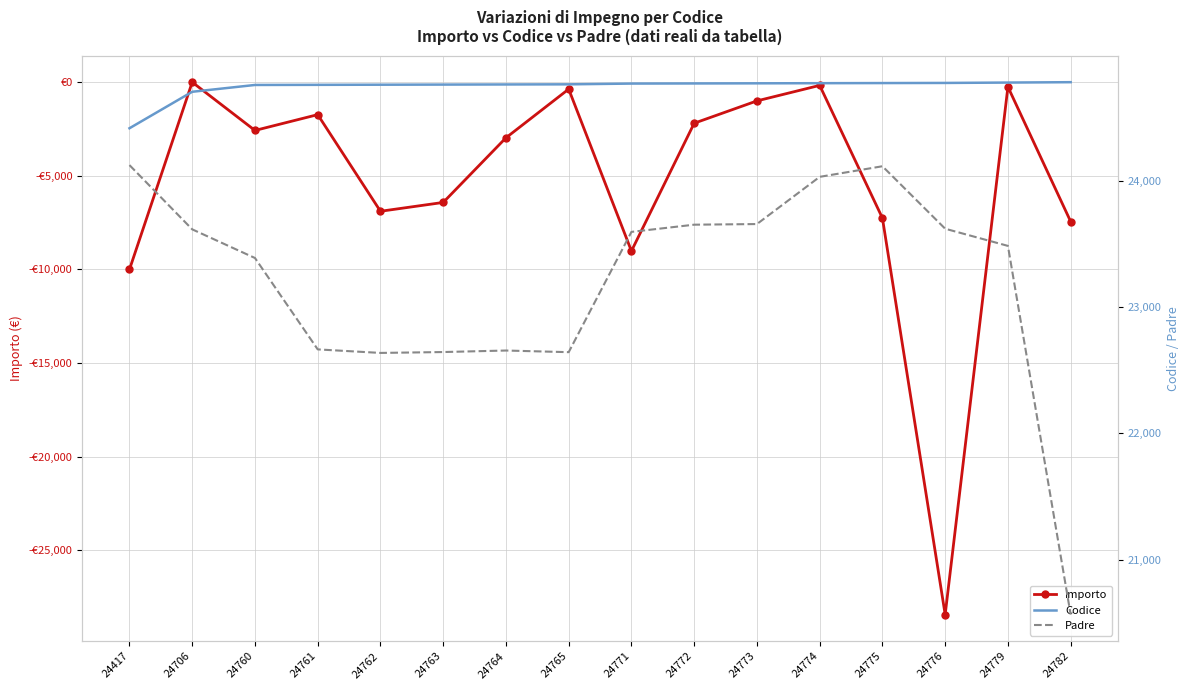

True or false: Importo and Padre intersect in this chart.

False